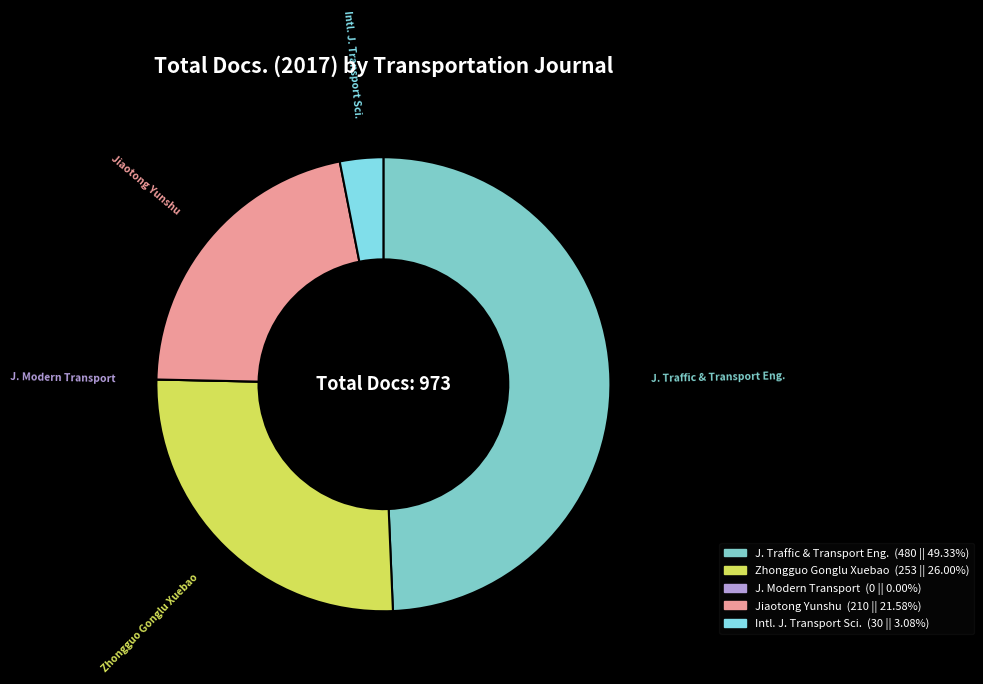

Between Zhongguo Gonglu Xuebao and Jiaotong Yunshu, which is larger?

Zhongguo Gonglu Xuebao